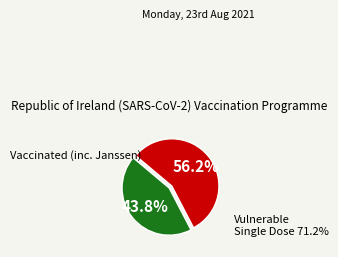

Does Vulnerable Single Dose 71.2% represent more than half of the total?

Yes